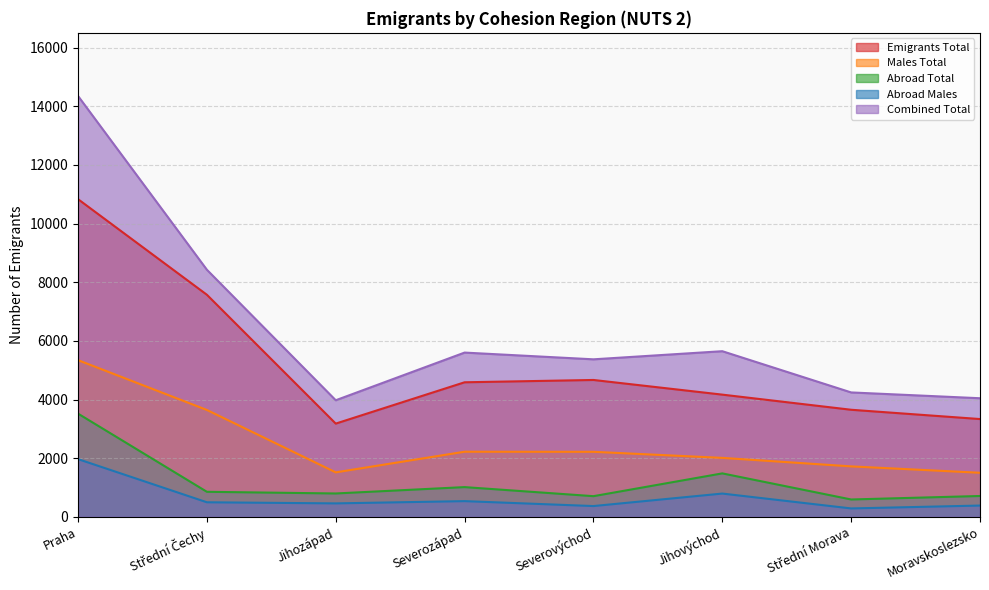

Reading left to right, extract all data points from this chart.

Emigrants Total: Praha=10833	Střední Čechy=7573	Jihozápad=3179	Severozápad=4588	Severovýchod=4667	Jihovýchod=4167	Střední Morava=3651	Moravskoslezsko=3334
Males Total: Praha=5343	Střední Čechy=3644	Jihozápad=1516	Severozápad=2220	Severovýchod=2217	Jihovýchod=2010	Střední Morava=1720	Moravskoslezsko=1502
Abroad Total: Praha=3519	Střední Čechy=853	Jihozápad=796	Severozápad=1013	Severovýchod=704	Jihovýchod=1481	Střední Morava=591	Moravskoslezsko=710
Abroad Males: Praha=1968	Střední Čechy=496	Jihozápad=458	Severozápad=535	Severovýchod=367	Jihovýchod=793	Střední Morava=286	Moravskoslezsko=384
Combined Total: Praha=14352	Střední Čechy=8426	Jihozápad=3975	Severozápad=5601	Severovýchod=5371	Jihovýchod=5648	Střední Morava=4242	Moravskoslezsko=4044